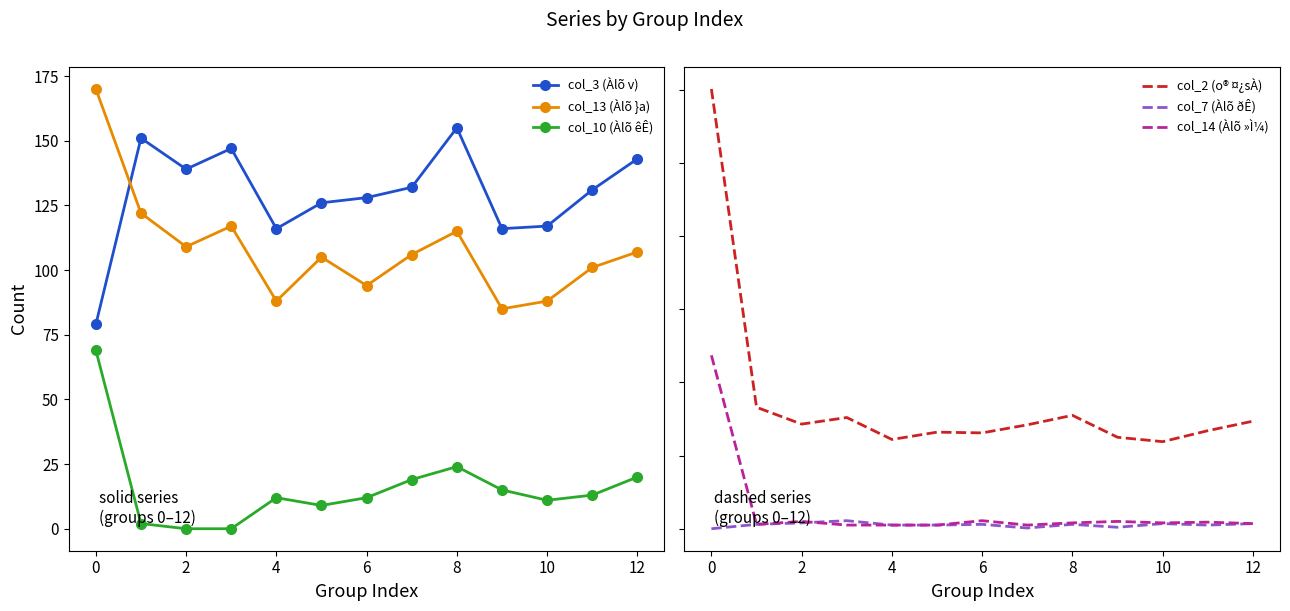

What are all the series names shown in the legend?

col_3 (Àlõ v), col_13 (Àlõ }a), col_10 (Àlõ êÊ), col_2 (o® ¤¿sÀ), col_7 (Àlõ ðÊ), col_14 (Àlõ »Ì¼)